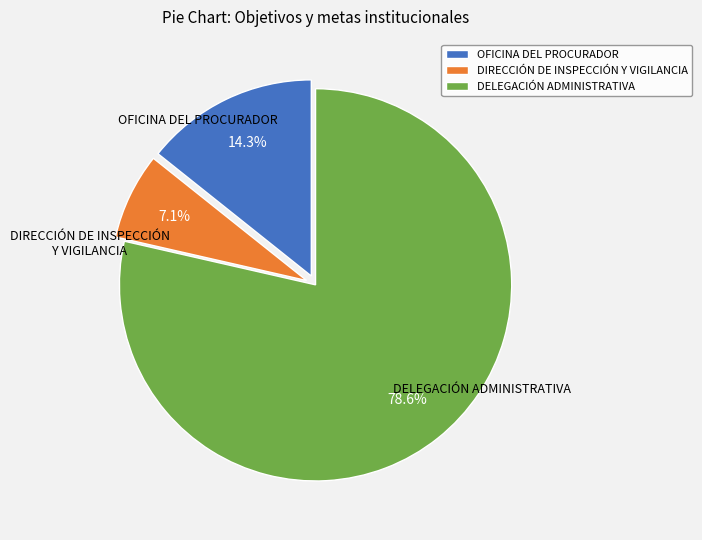

What percentage do OFICINA DEL PROCURADOR and DELEGACIÓN ADMINISTRATIVA together represent?

92.9%